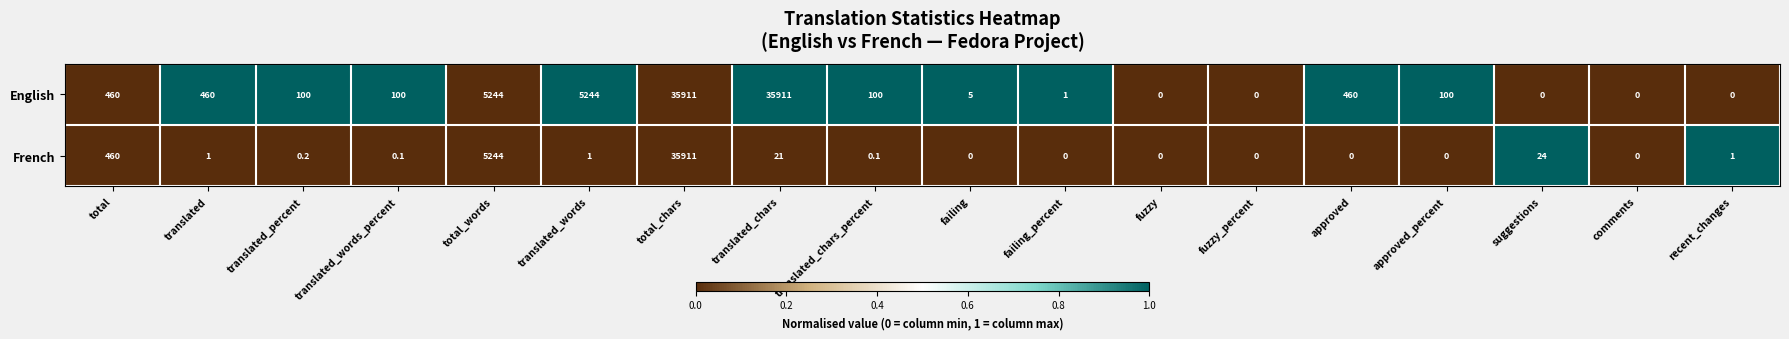

List the series in order of their overall mean, lowest first.

French, English